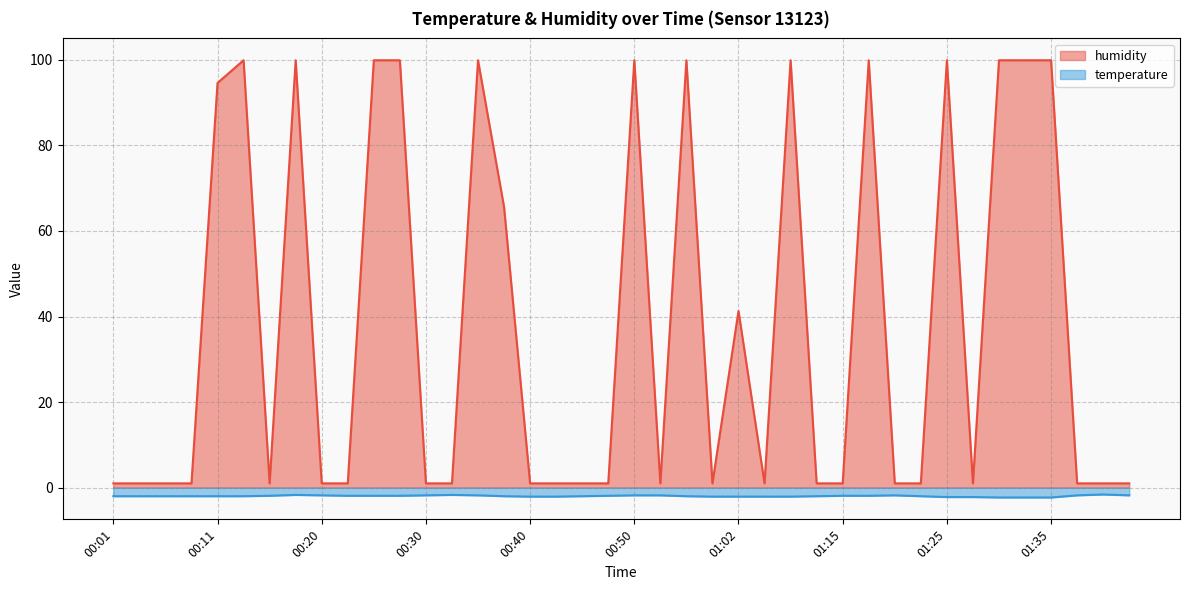

True or false: temperature and humidity intersect in this chart.

False